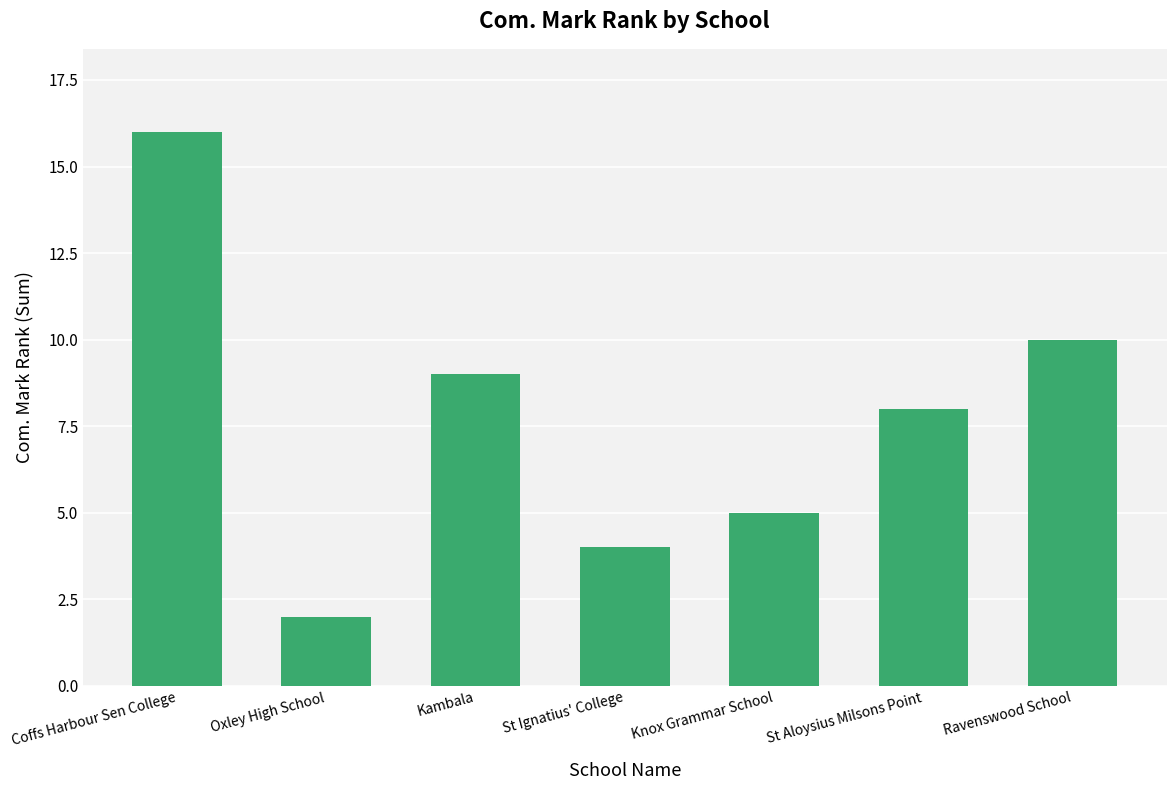

Are the bars grouped side by side (vs. stacked)?

No